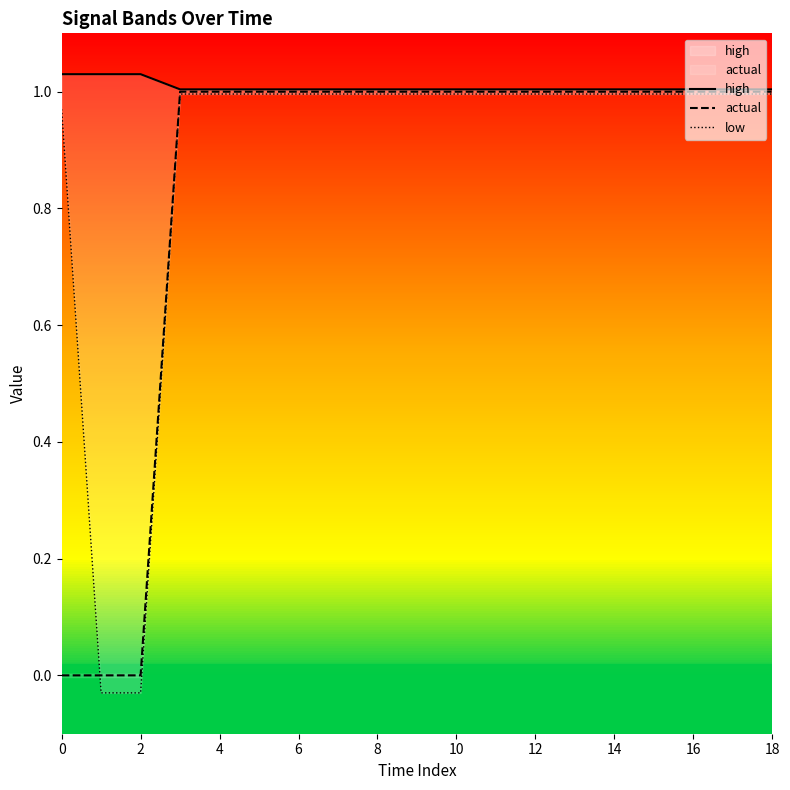

Between 18 and 15, which is larger?

18